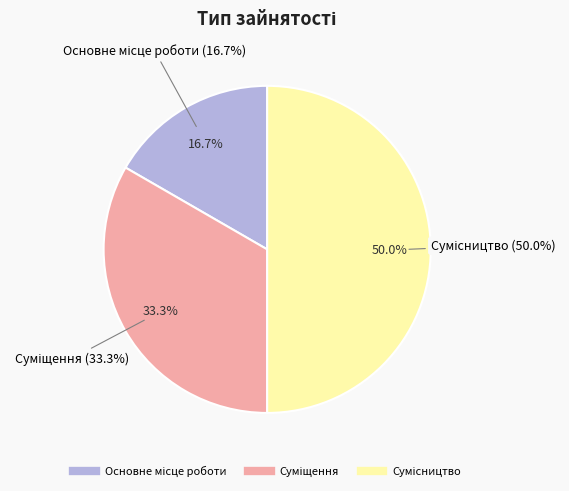

To the nearest percent, what is the difference between the largest and smallest slice percentages?

33%